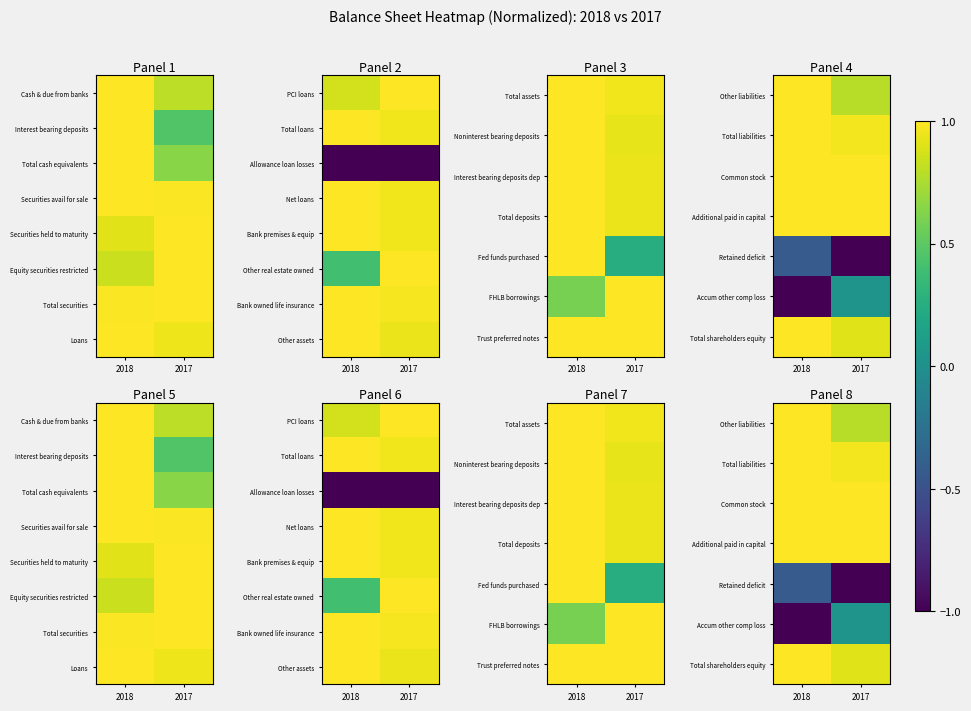

Rank the series by their maximum value, from lowest to highest.

Retained deficit, Accum other comp loss, Other liabilities, Total liabilities, Common stock, Additional paid in capital, Total shareholders equity, Other assets